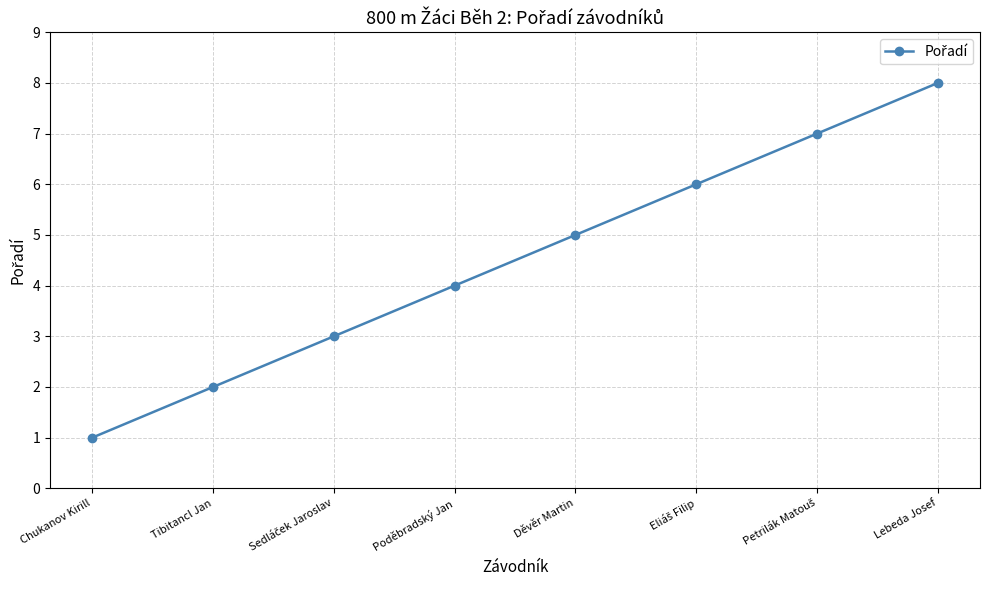

What is the sum of all values?

36